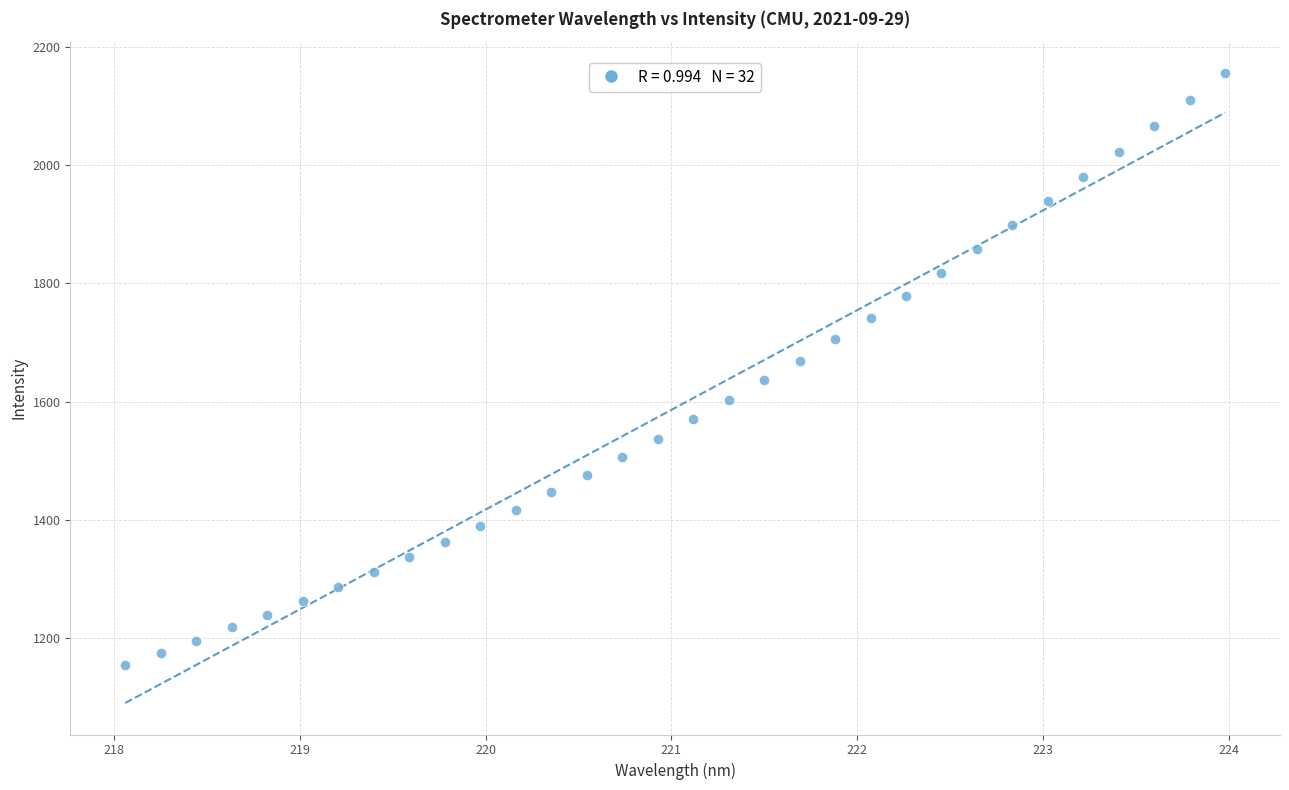

What is the range of X values (max minus min)?

5.9